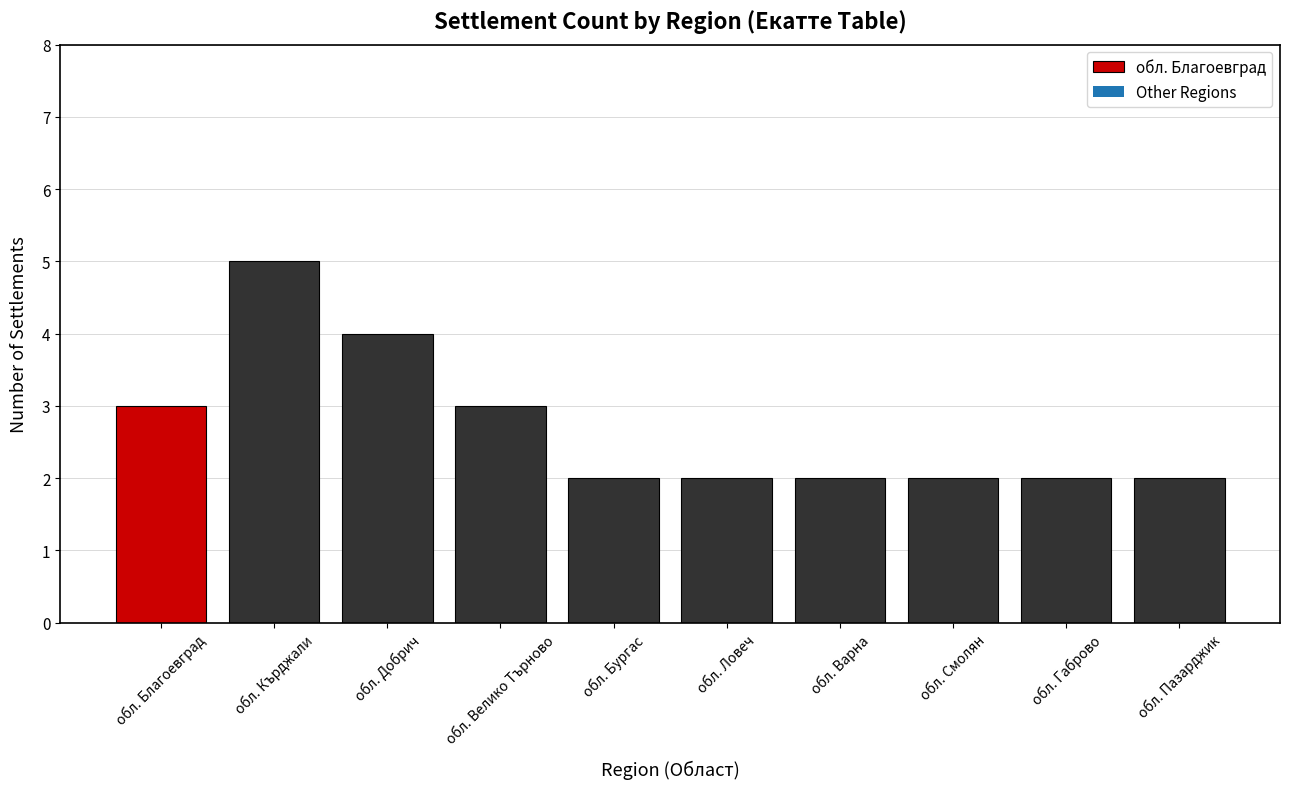

What is the value of the 10th bar from the left?

2